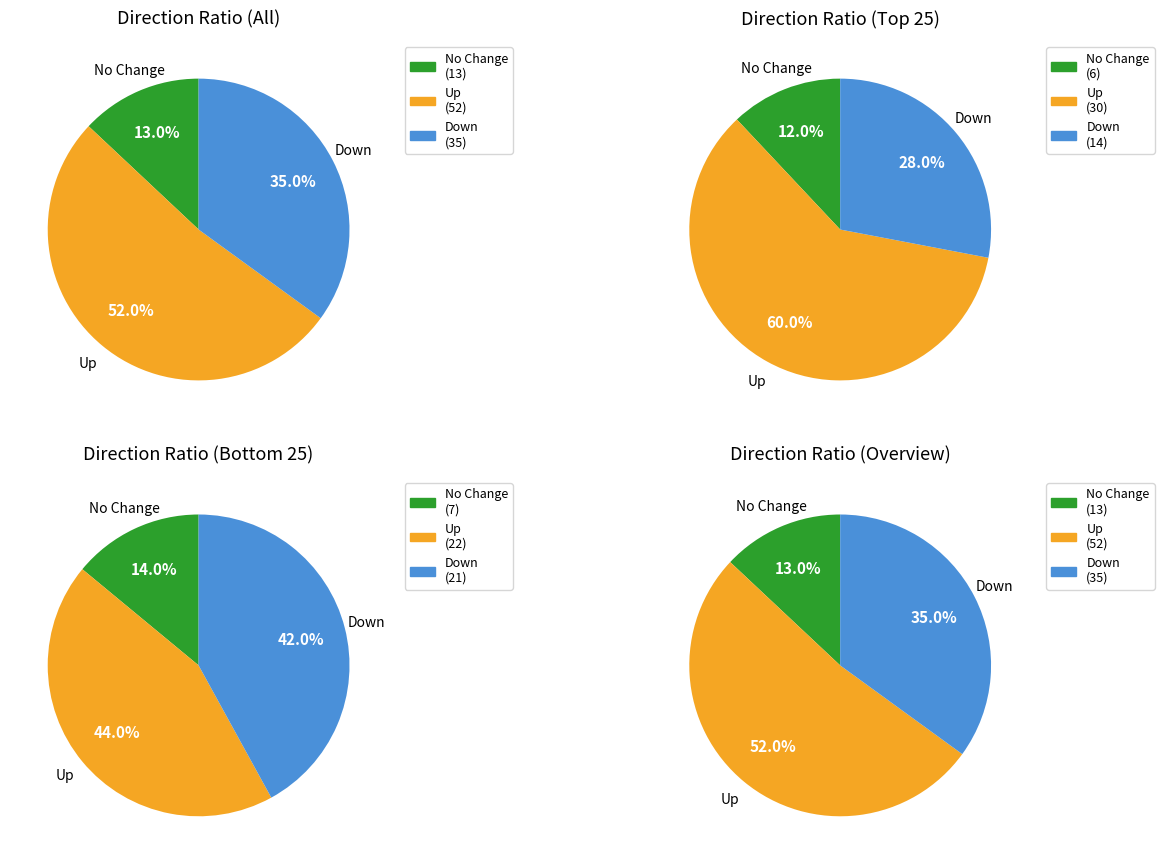

What is the change in value from up to -?

-39